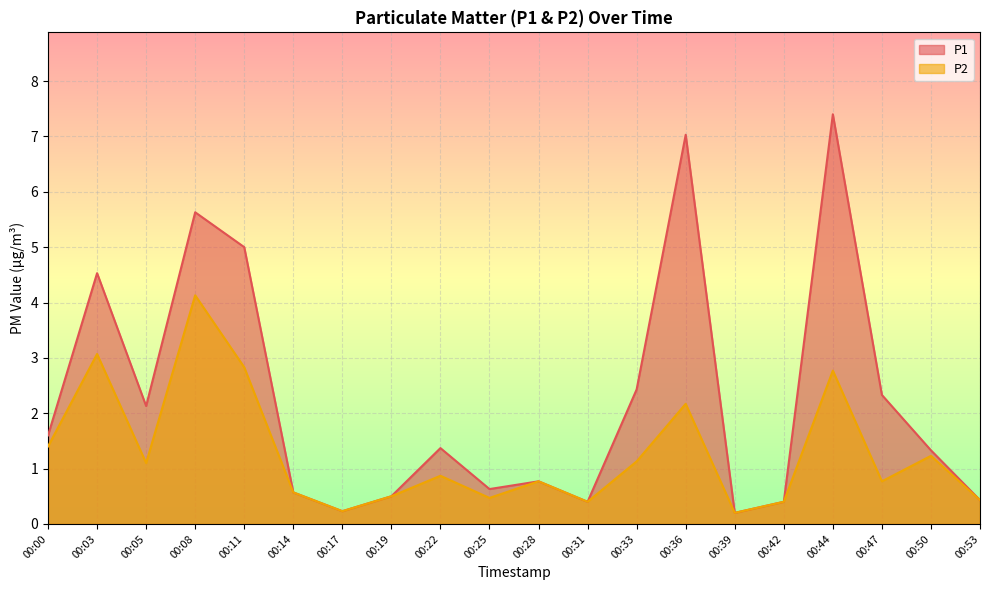

At which category is the sum across all series the highest?

00:44